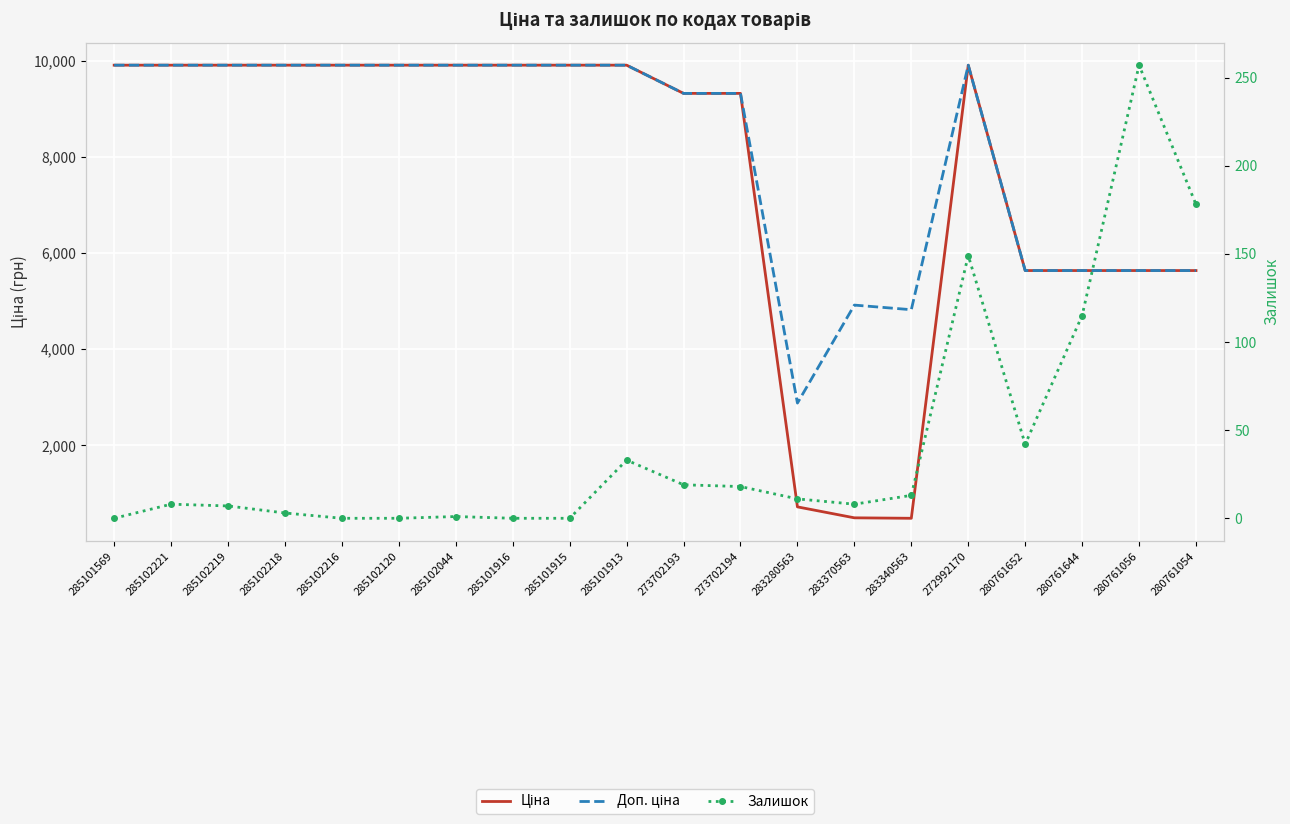

Where does the Ціна series first go above 9908?

285101569